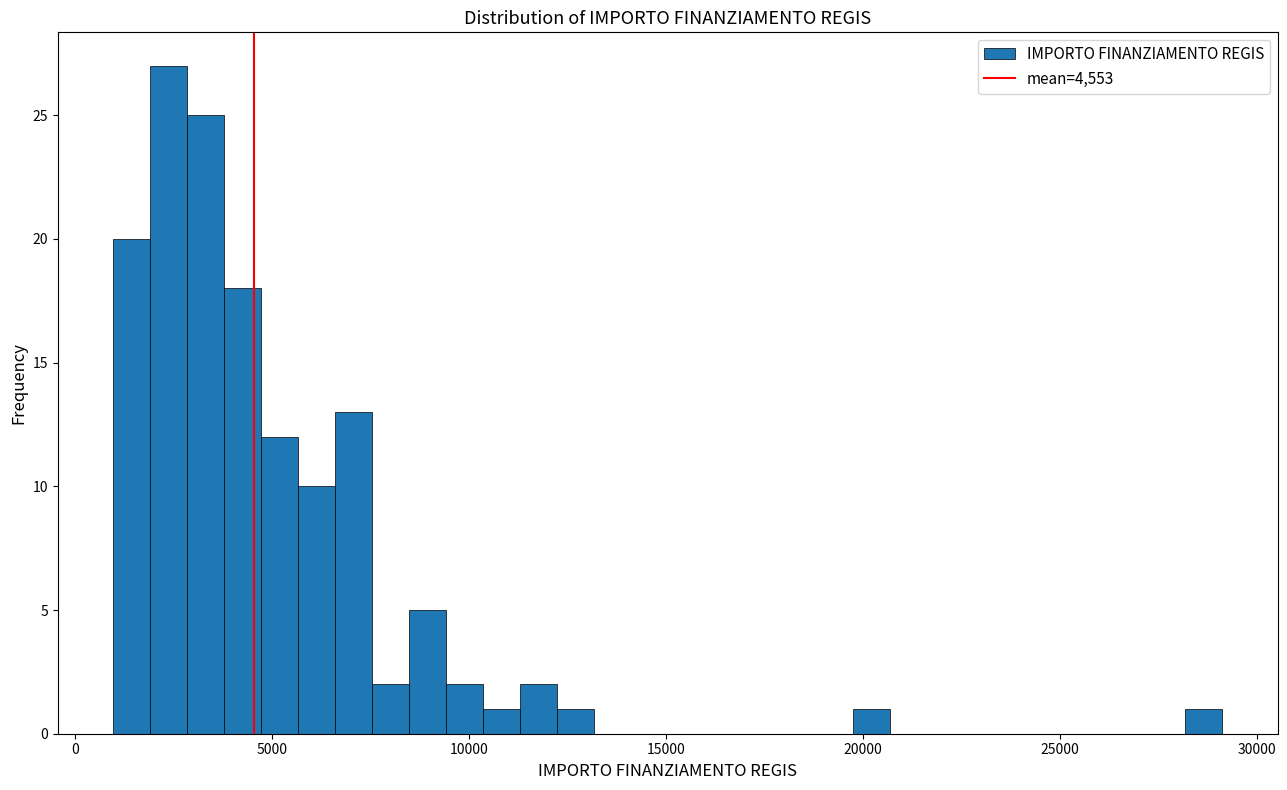

Read against the x-axis, roughly where is the centre of the tallest bar?

2500